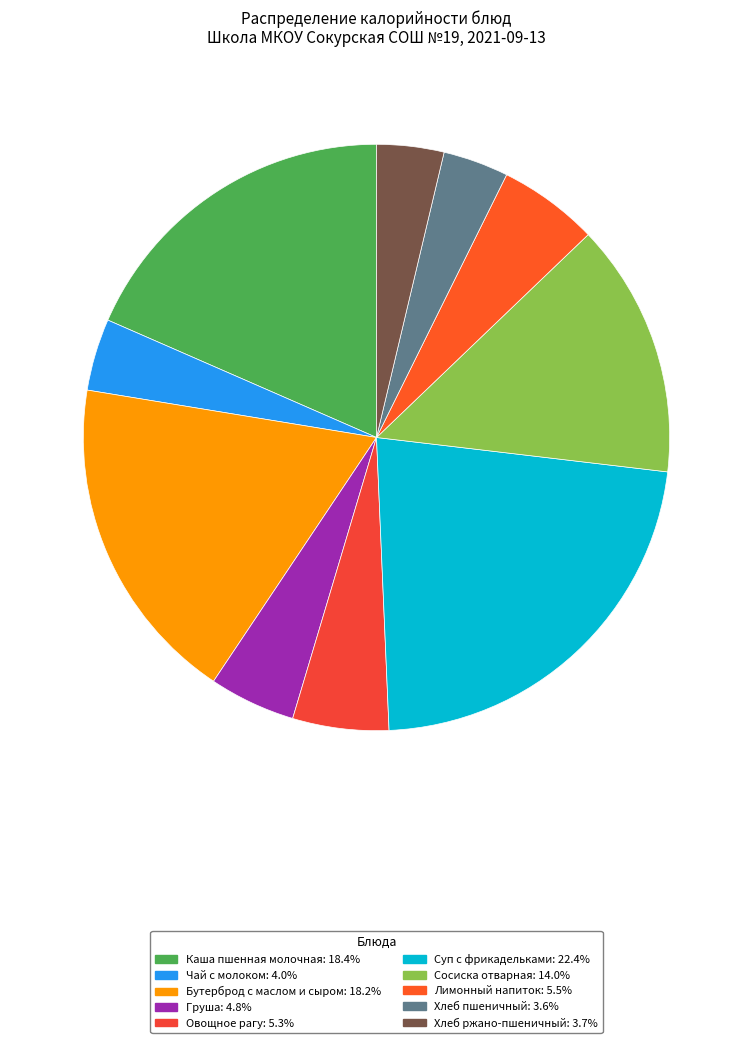

Is there a majority slice in this chart?

No